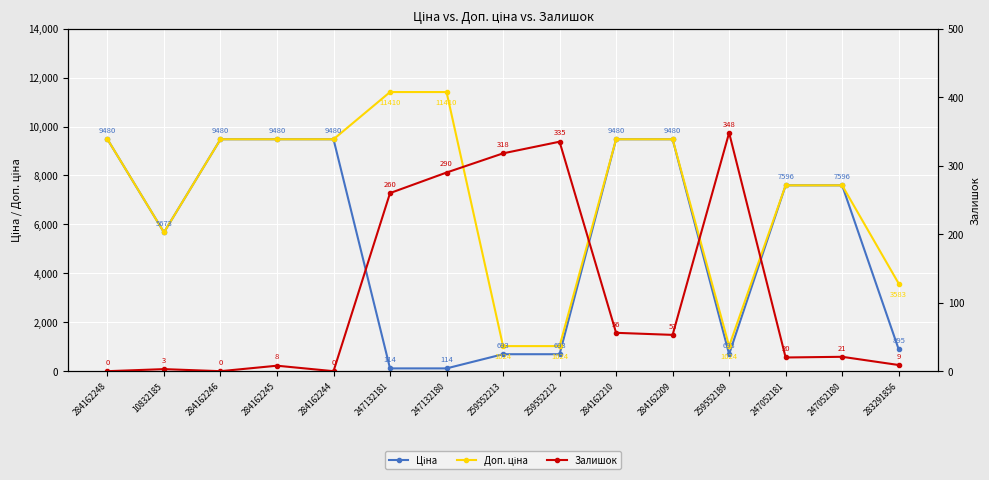

The Ціна series shows 3871.8 at 247052181. True or false?

False